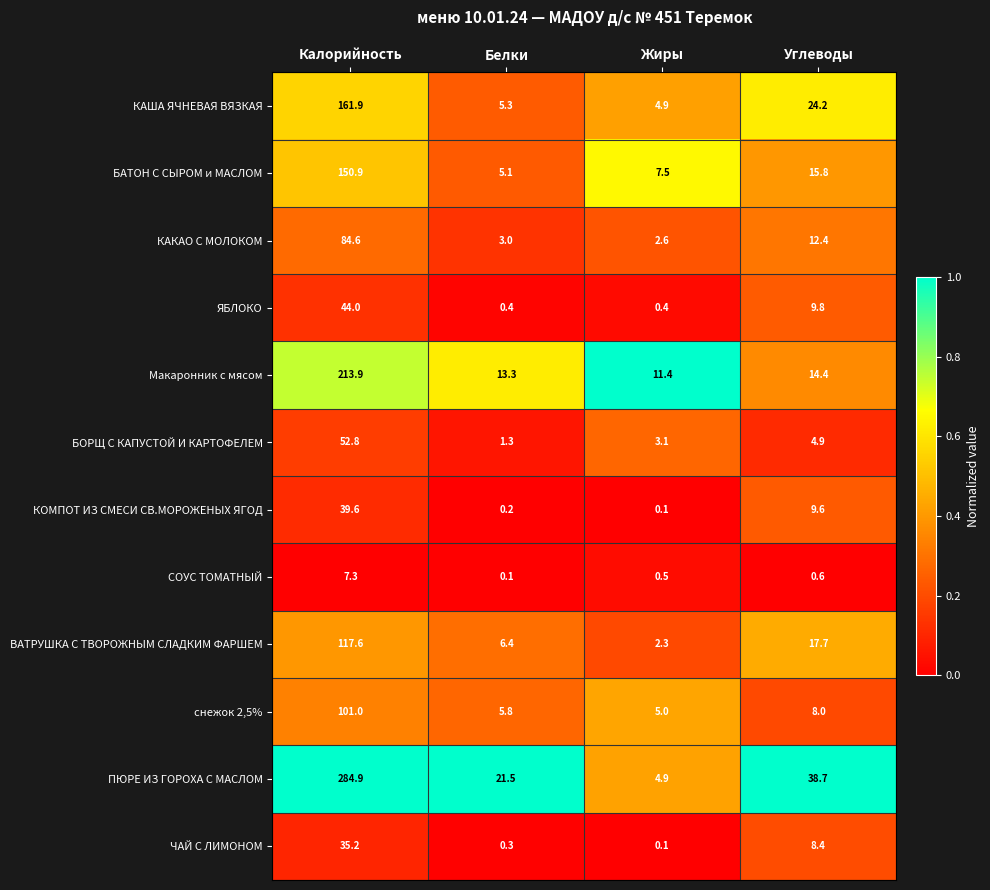

What is the average value of the ЧАЙ С ЛИМОНОМ series?

11.0